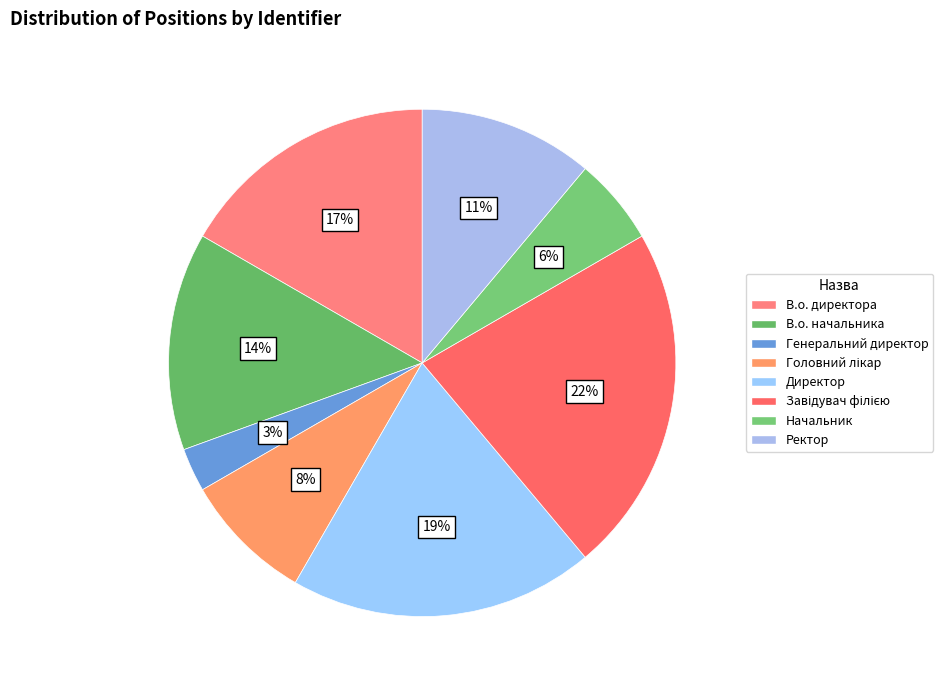

Is Головний лікар the majority of the pie?

No